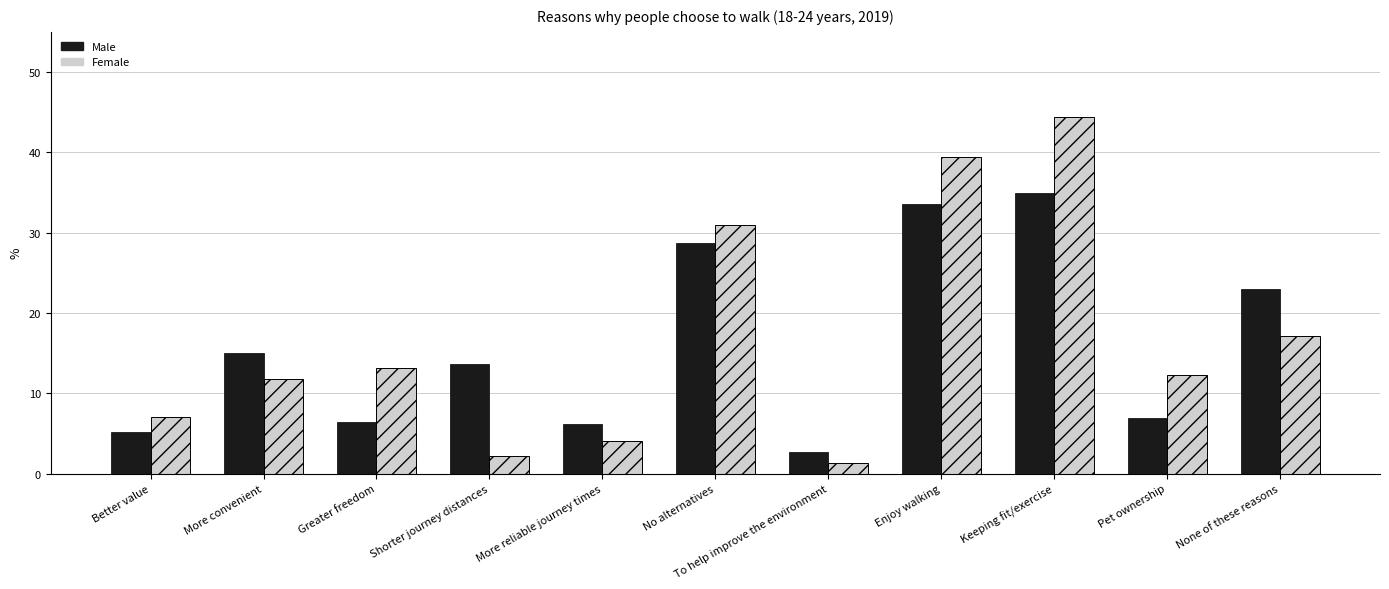

How many bars are there in each group?

2